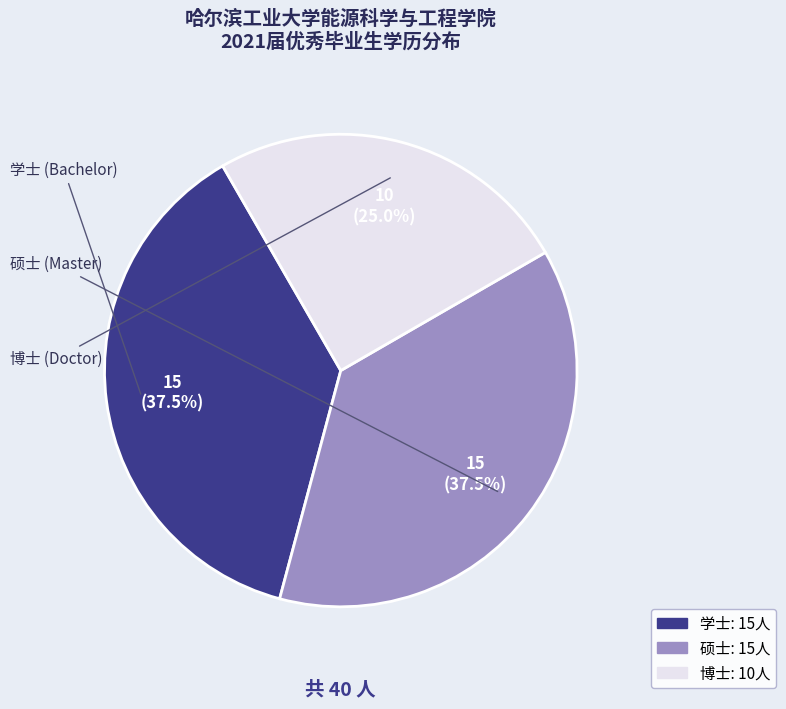

Is there a majority slice in this chart?

No